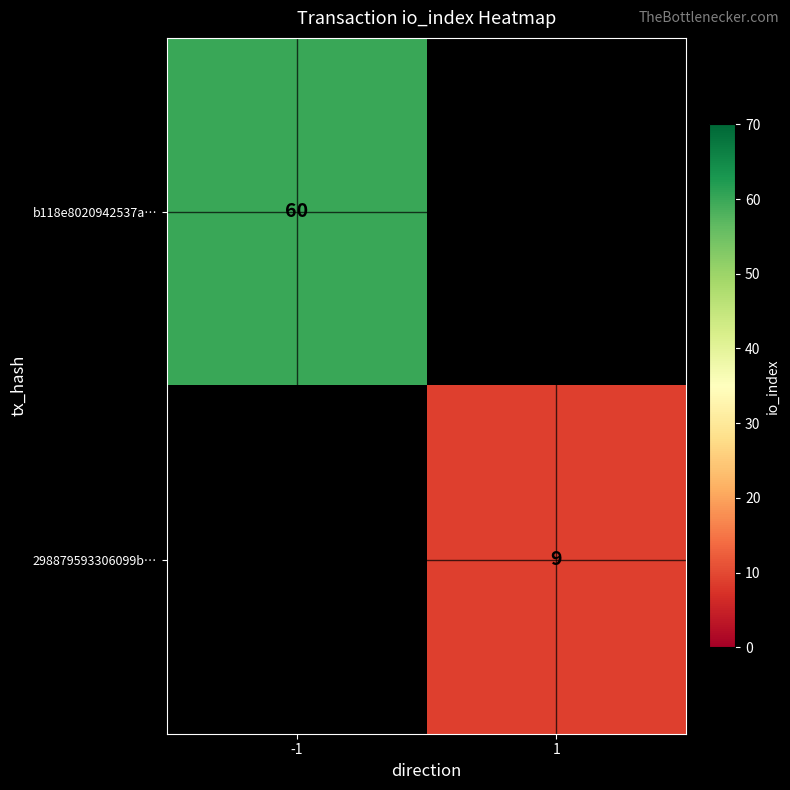

Is the value of 298879593306099b… at 1 greater than the value of b118e8020942537a… at -1?

No